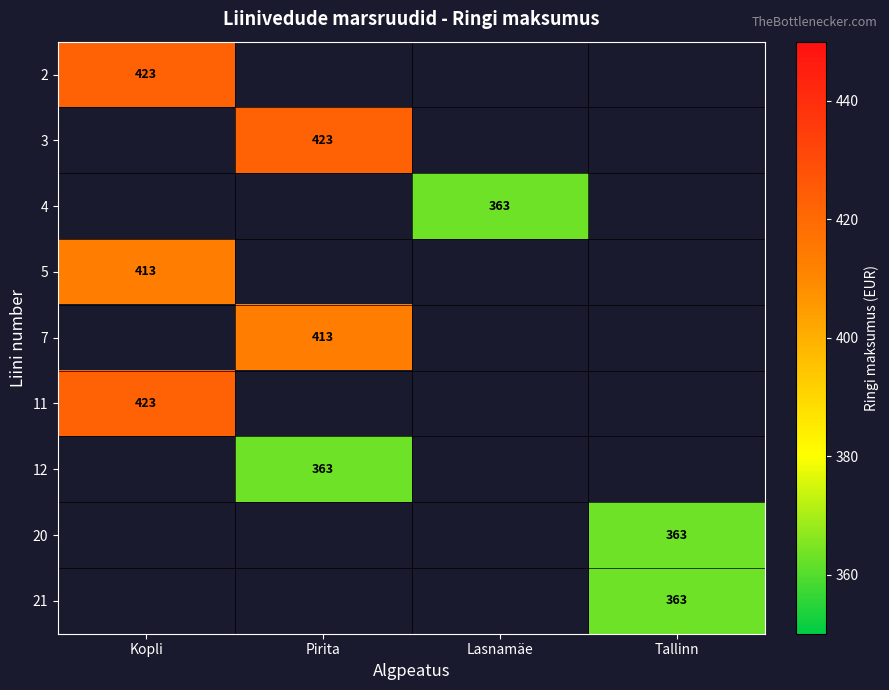

The value of 12 at Pirita is 187. True or false?

False